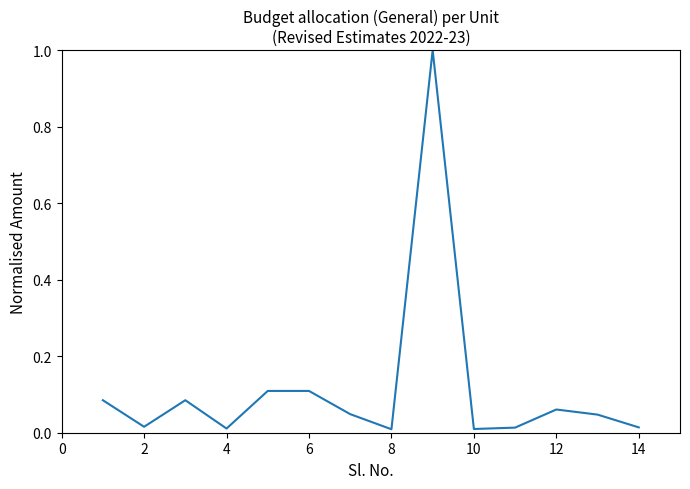

What is the difference between the maximum and minimum values?

1.0